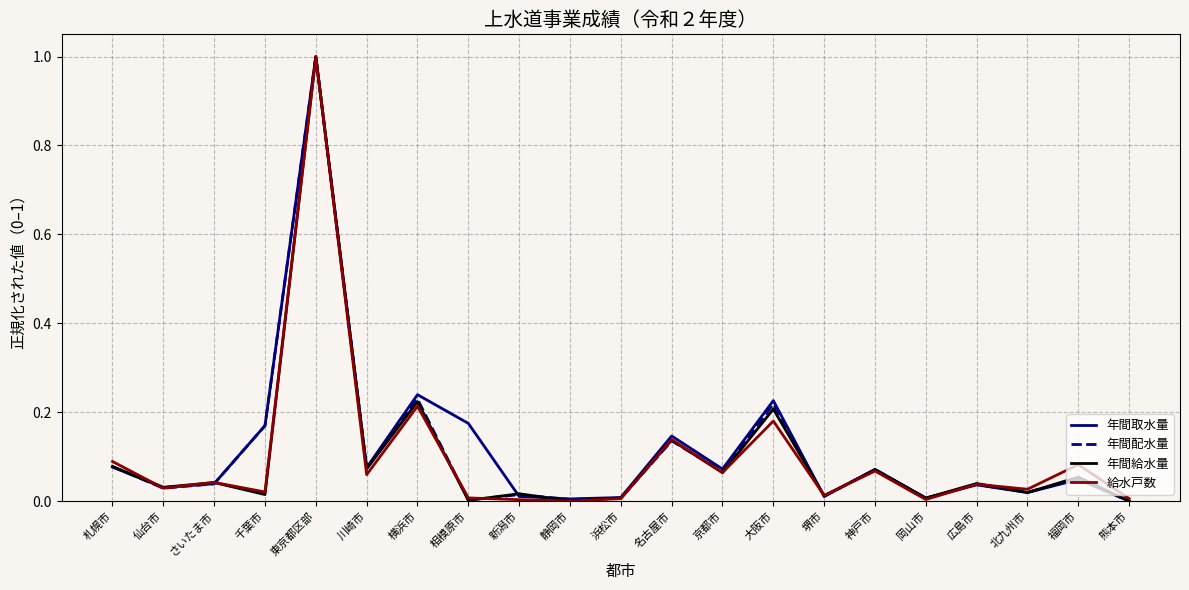

True or false: 給水戸数 has more than 1 points higher than both neighbors.

True